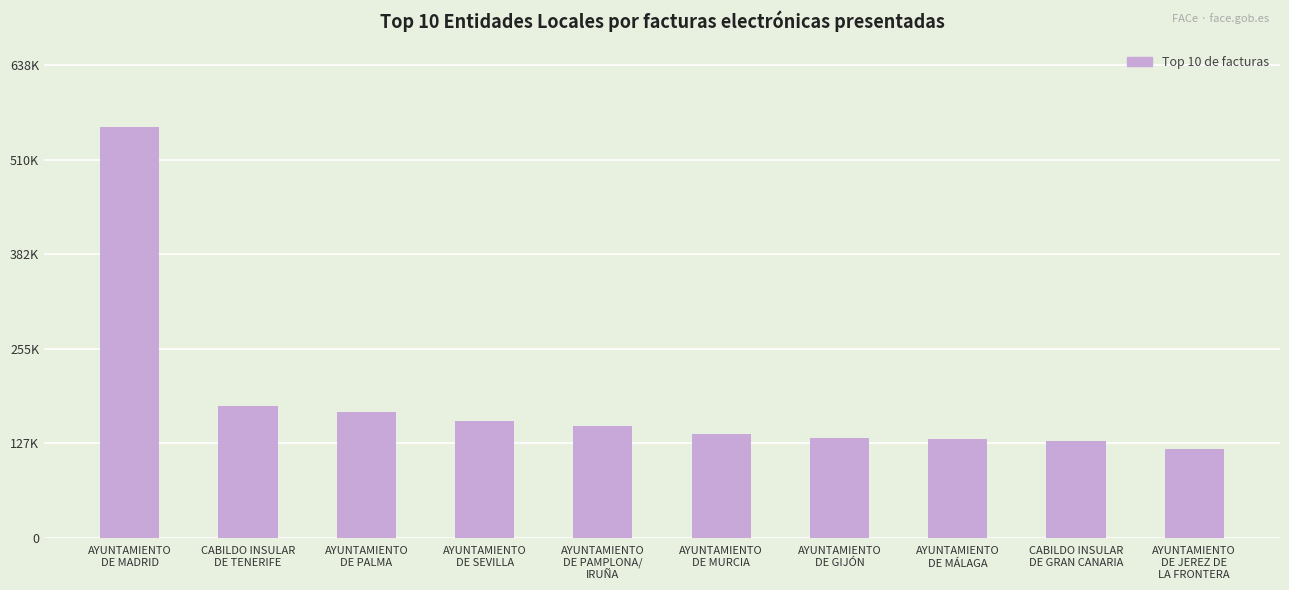

Which label corresponds to the largest value in the chart?

AYUNTAMIENTO
DE MADRID